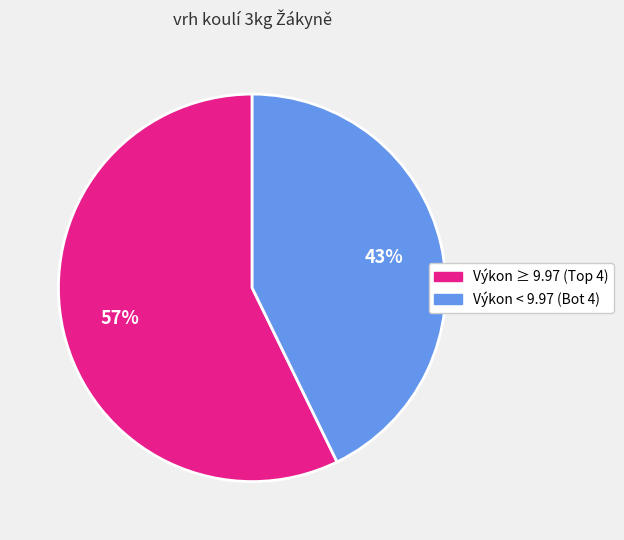

To the nearest percent, what is the difference between the largest and smallest slice percentages?

14%